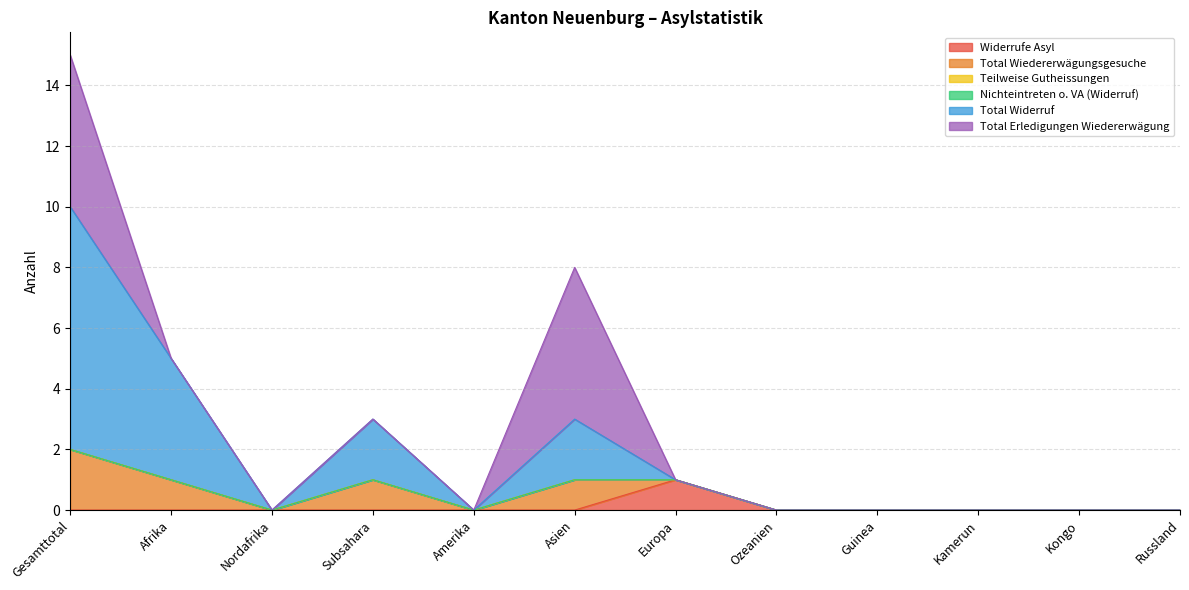

Reading left to right, list all the values displayed in this chart.

Widerrufe Asyl: 0	0	0	0	0	0	1	0	0	0	0	0
Total Wiedererwägungsgesuche: 2	1	0	1	0	1	0	0	0	0	0	0
Teilweise Gutheissungen: 0	0	0	0	0	0	0	0	0	0	0	0
Nichteintreten o. VA (Widerruf): 0	0	0	0	0	0	0	0	0	0	0	0
Total Widerruf: 8	4	0	2	0	2	0	0	0	0	0	0
Total Erledigungen Wiedererwägung: 5	0	0	0	0	5	0	0	0	0	0	0